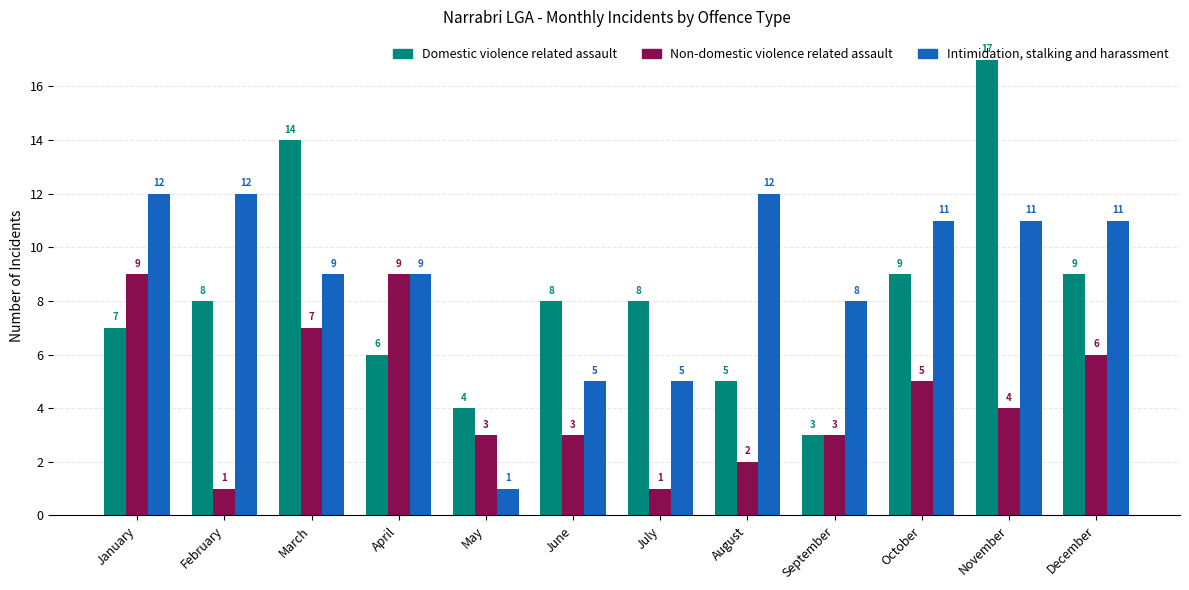

What is the spread (max minus min) of values at August?

10